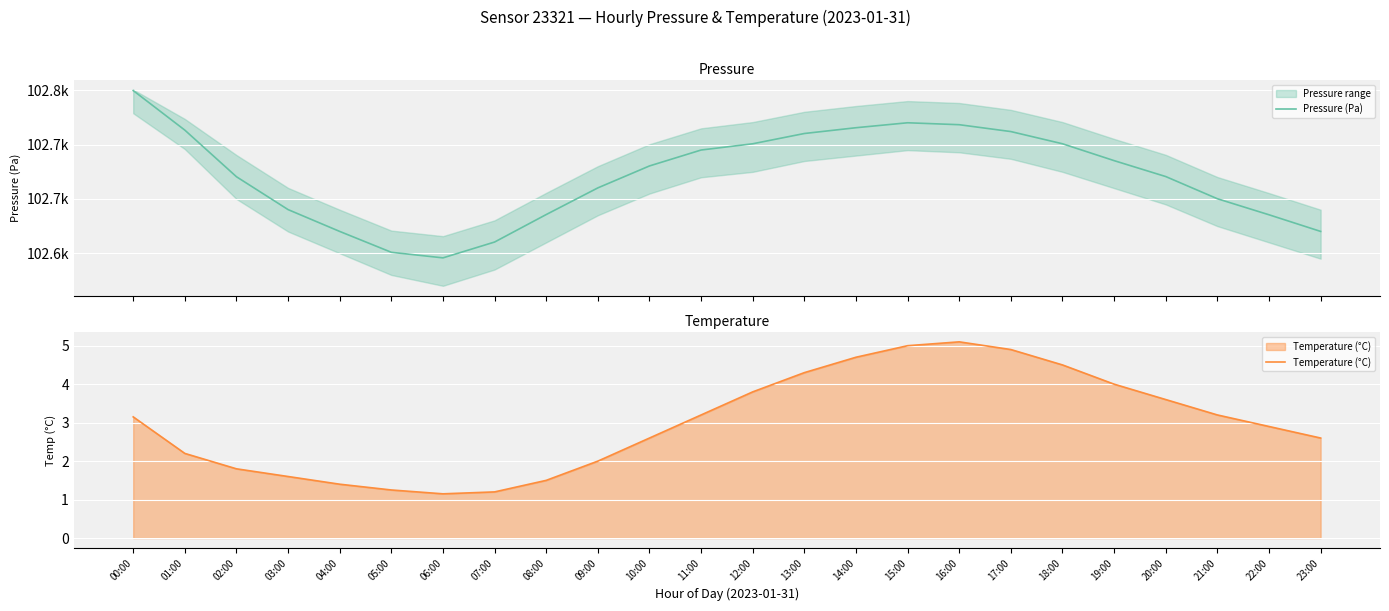

Count the number of data series in this chart.

2